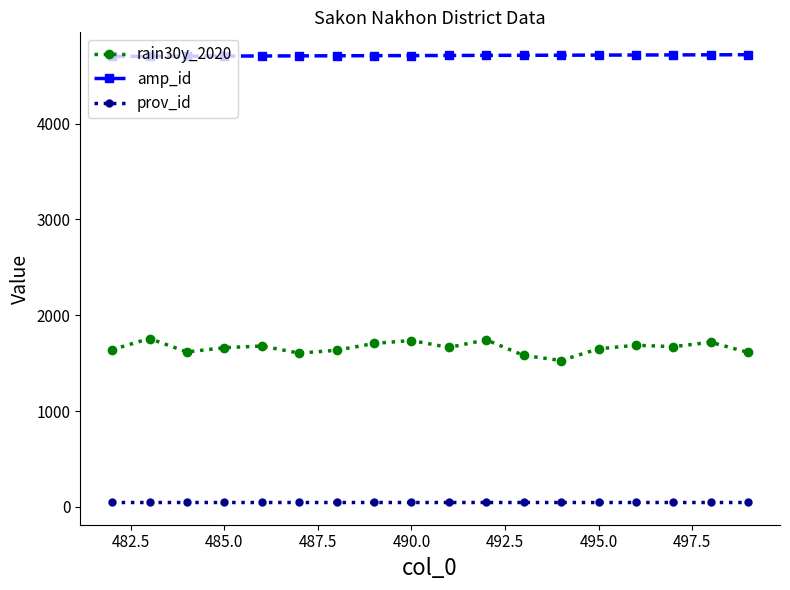

What is the greatest value displayed?

4718.0